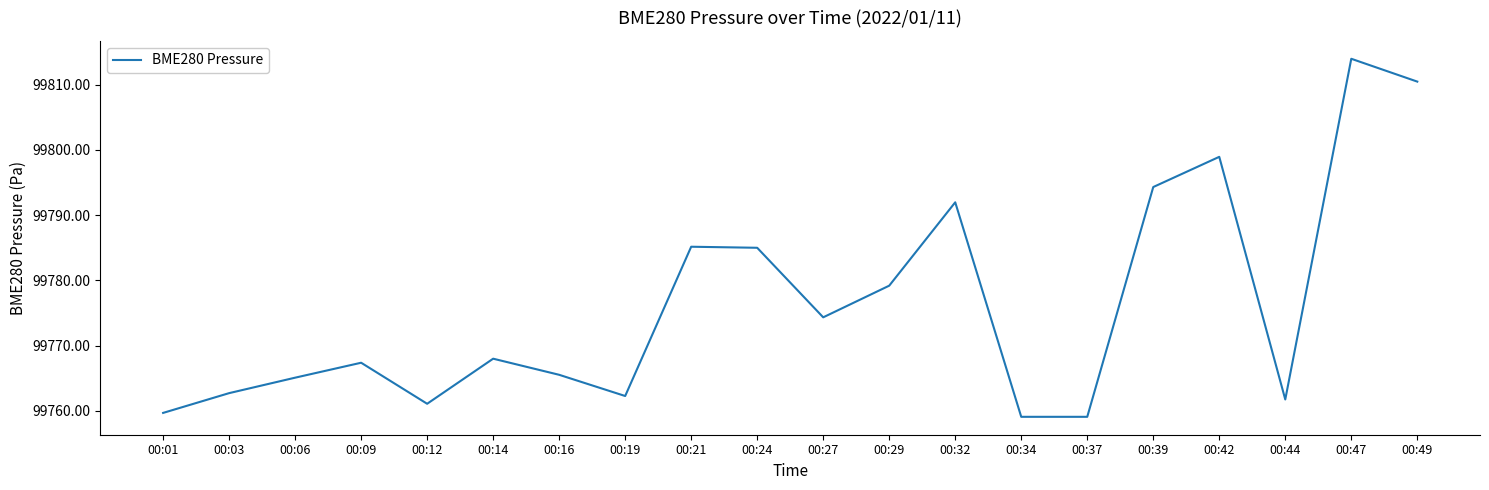

Between 00:34 and 00:32, which is larger?

00:32